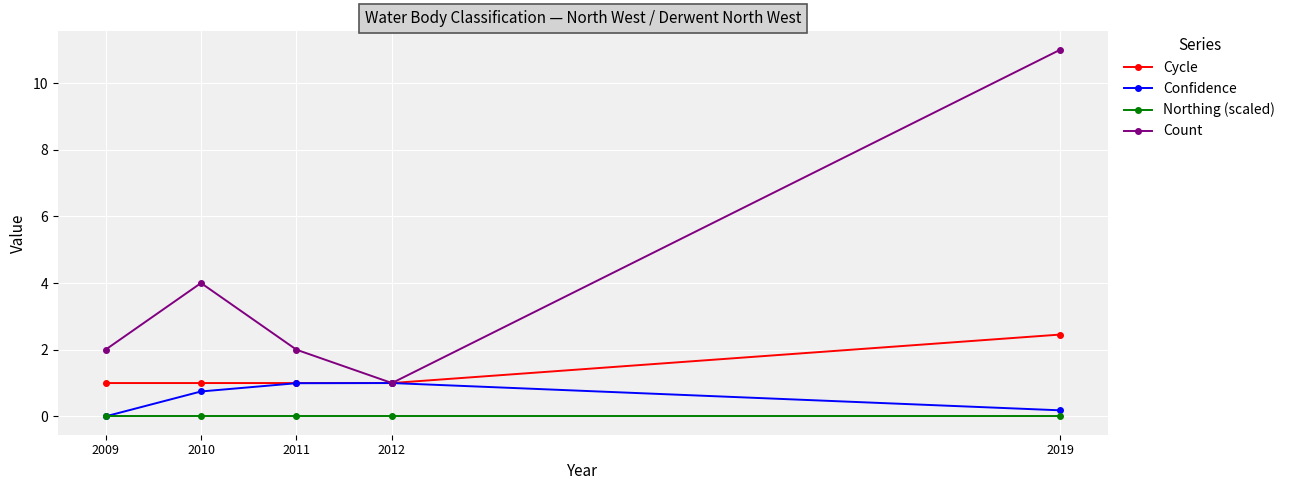

Reading right to left, transcribe all the data shown in this chart.

Cycle: 2.5	1.0	1.0	1.0	1.0
Confidence: 0.2	1.0	1.0	0.7	0.0
Northing (scaled): 0.0	0.0	0.0	0.0	0.0
Count: 11.0	1.0	2.0	4.0	2.0